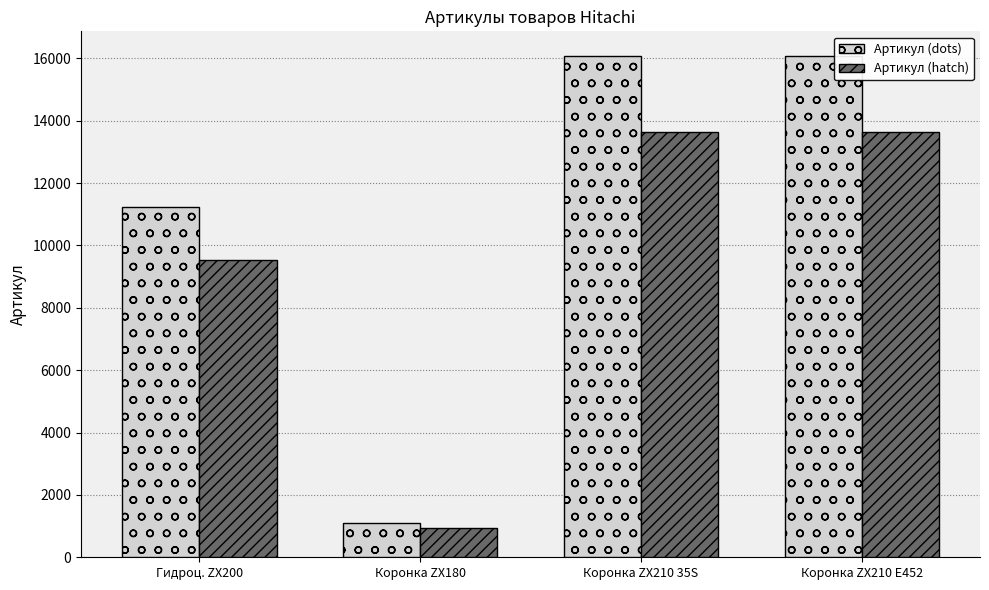

How many data points does each series have?

4